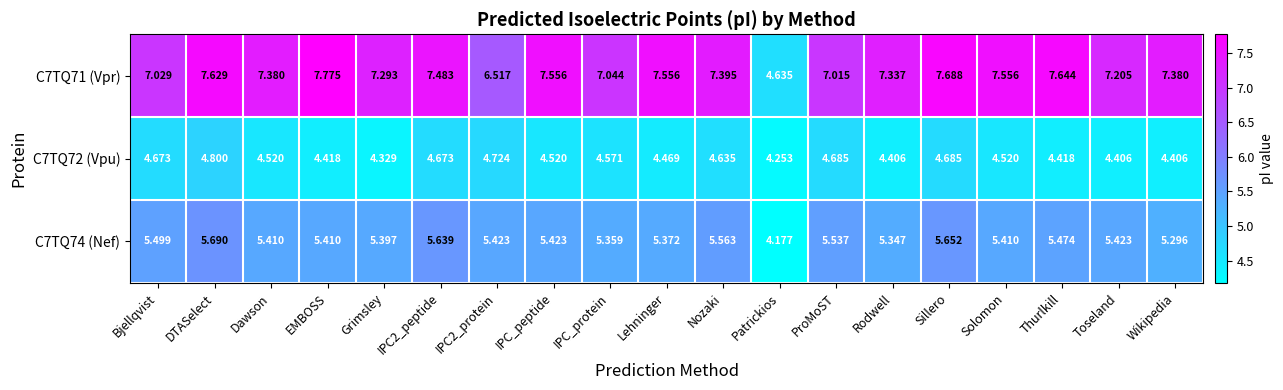

Between DTASelect and ProMoST, which series saw the biggest shift?

C7TQ71 (Vpr)